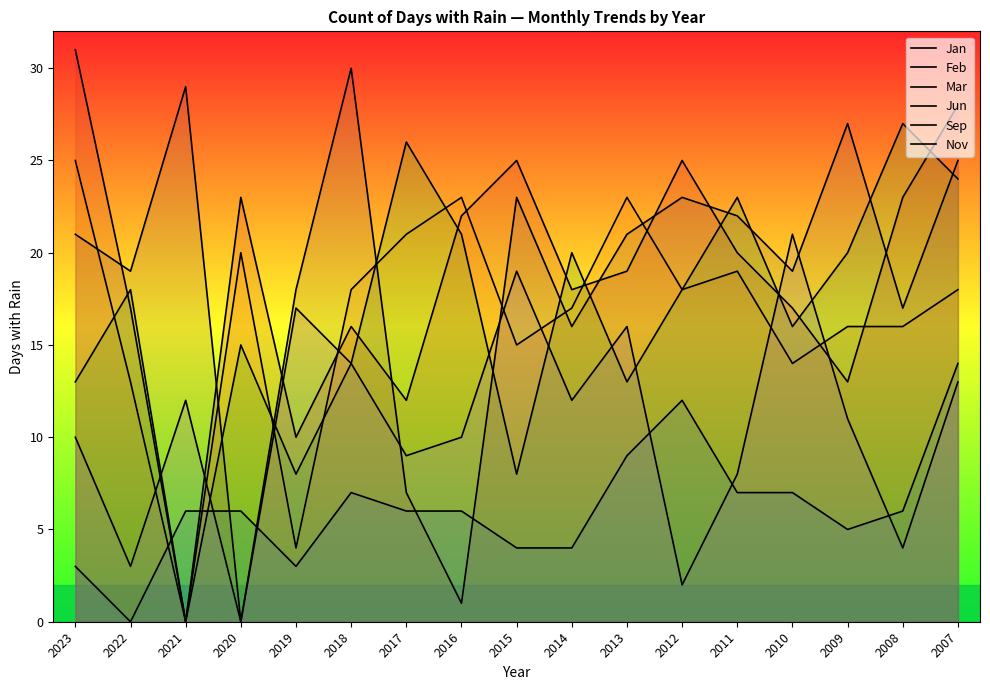

What is the value of the Jun point at the 16th from the left?

6